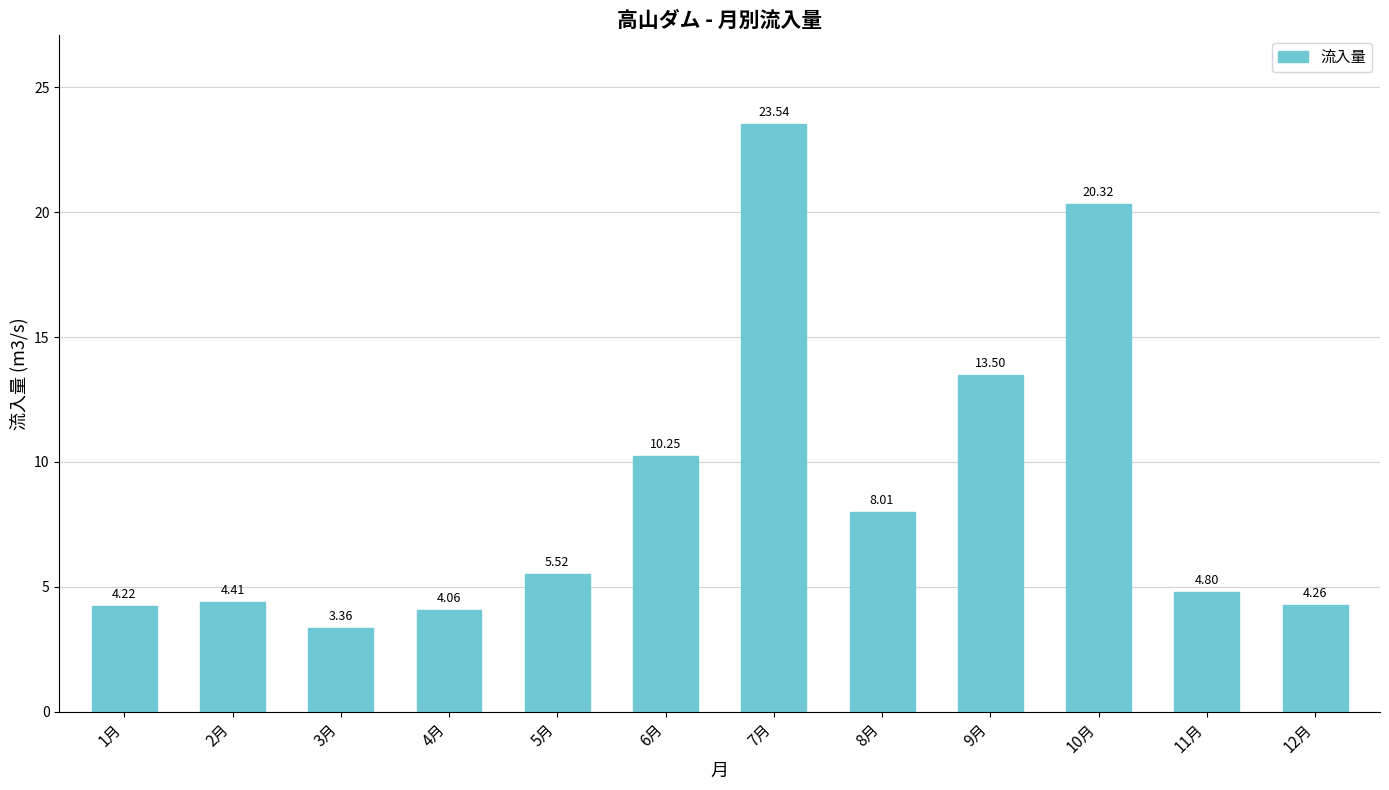

How many bars are there in total?

12